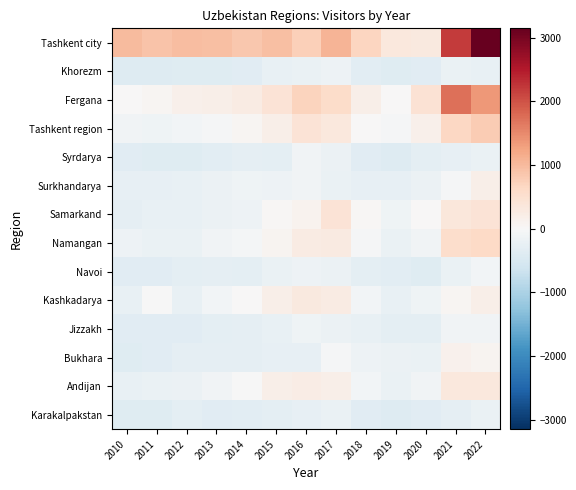

At which category is the sum across all series the highest?

2022